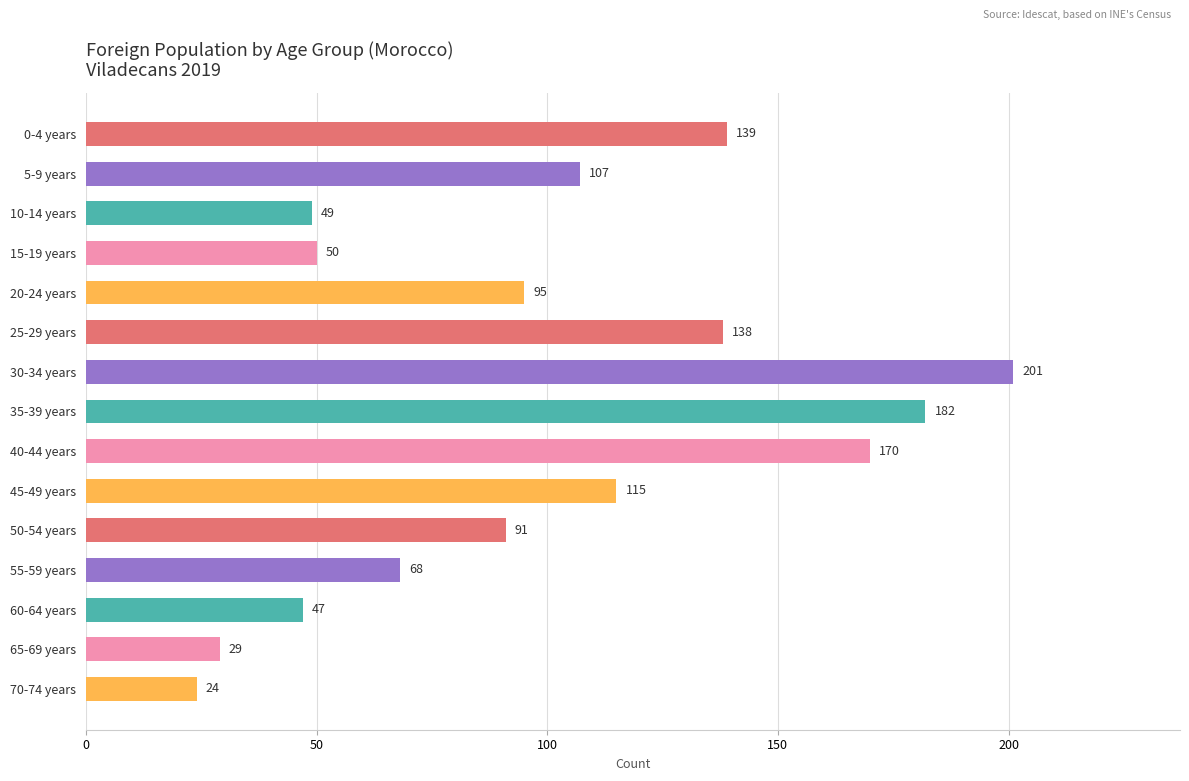

What position from the bottom is 45-49 years?

6